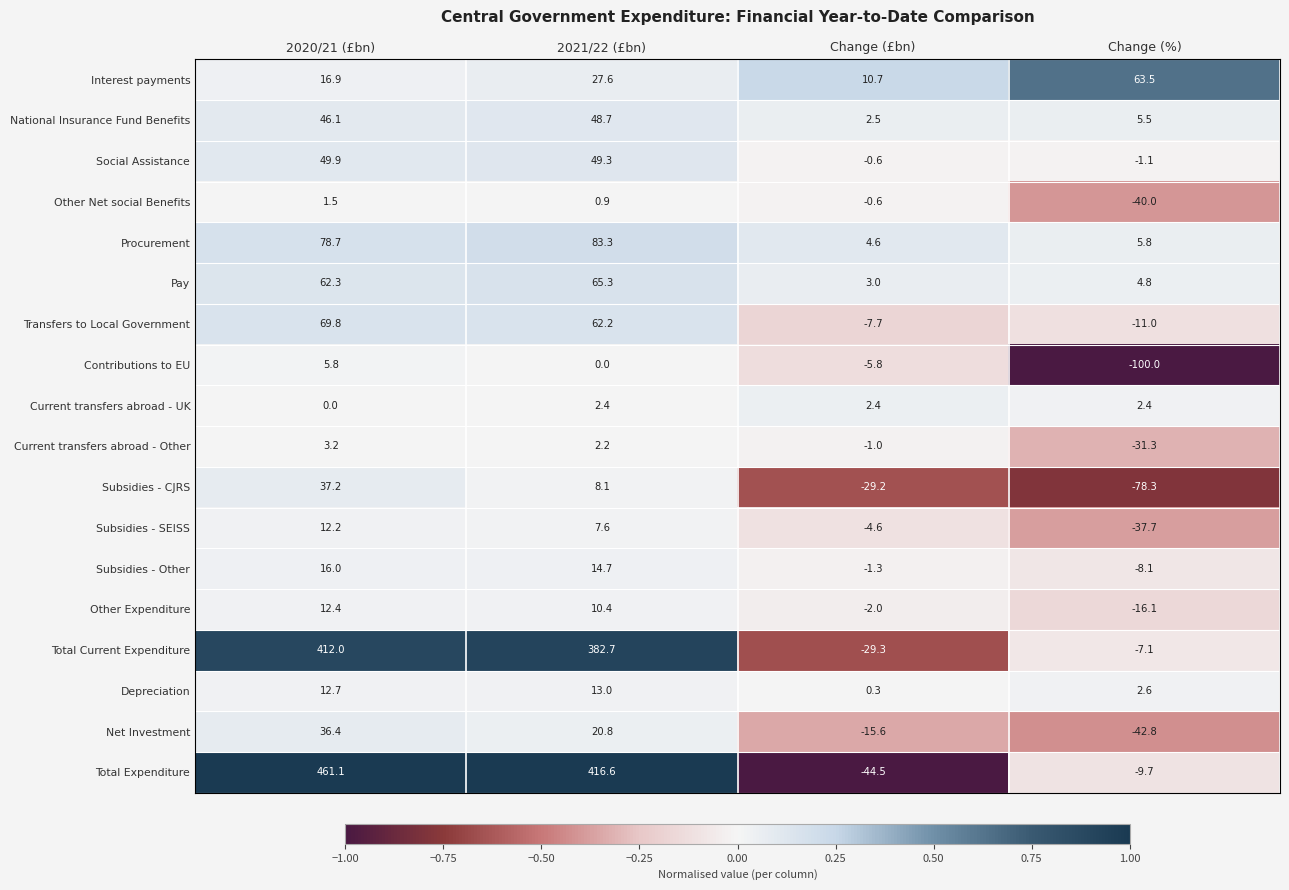

Read the Other Net social Benefits value at Change (%).

-40.0